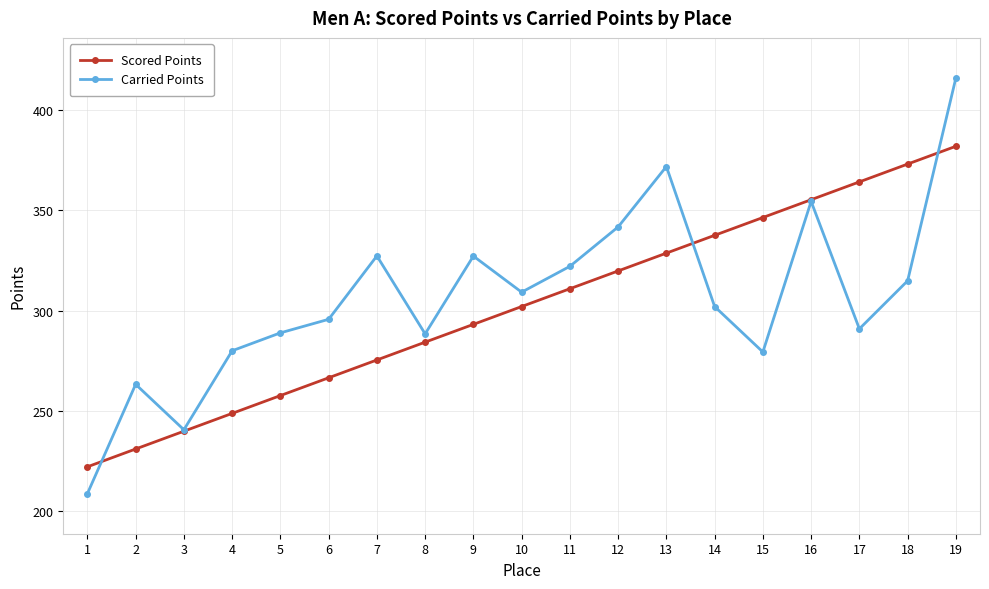

At which label is Scored Points closest to 302?

10